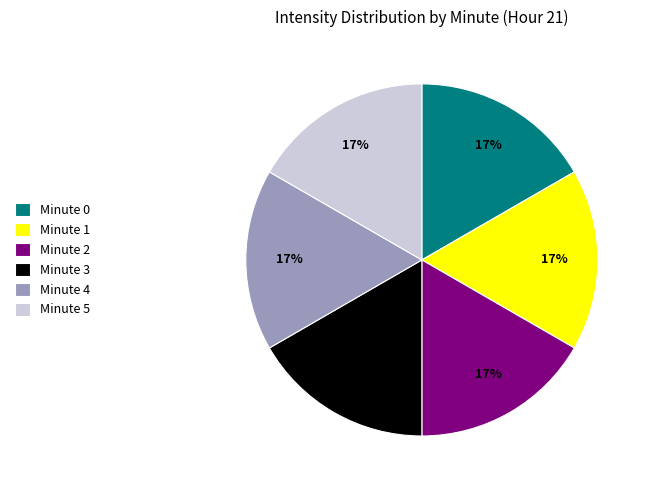

Does Minute 3 represent more than half of the total?

No